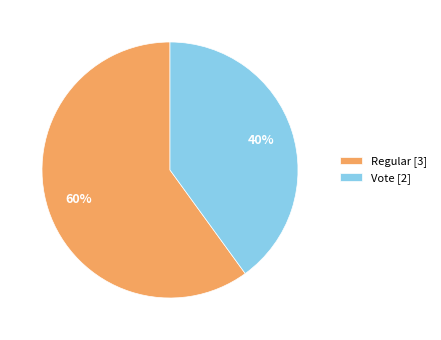

What is the smallest slice in the pie chart?

Vote